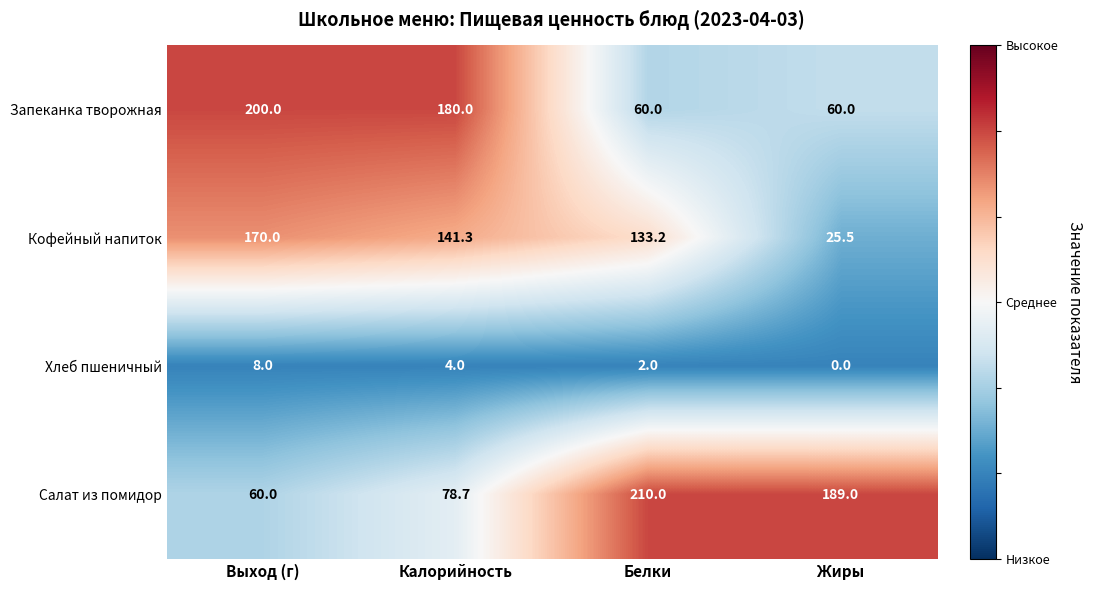

List the series in order of their peak value, highest first.

Салат из помидор, Запеканка творожная, Кофейный напиток, Хлеб пшеничный